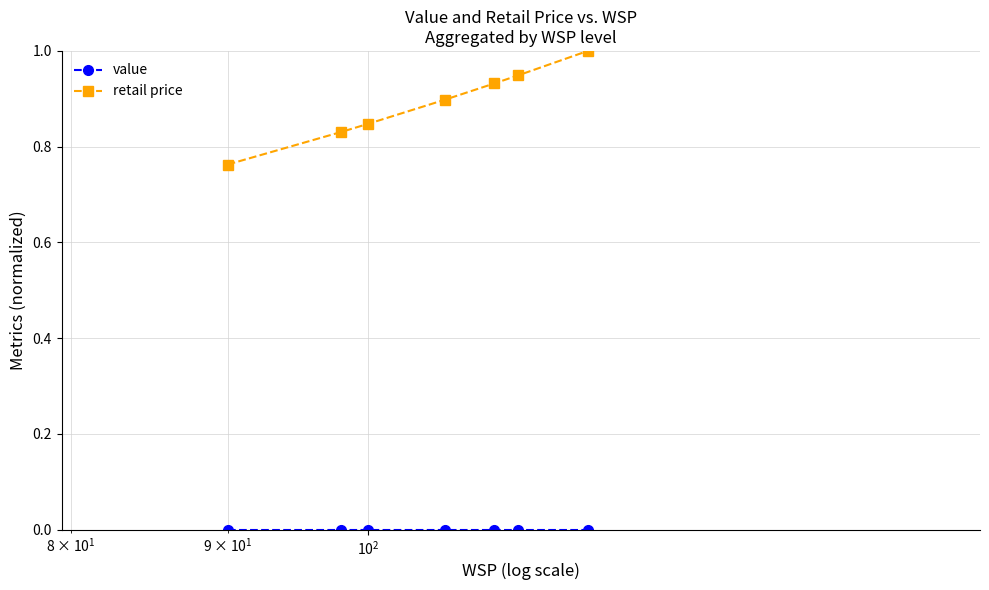

Which series has the largest total across all categories?

retail price